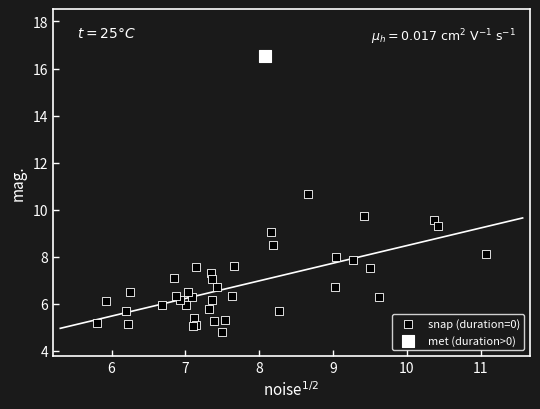

What are all the series names shown in the legend?

snap (duration=0), met (duration>0)